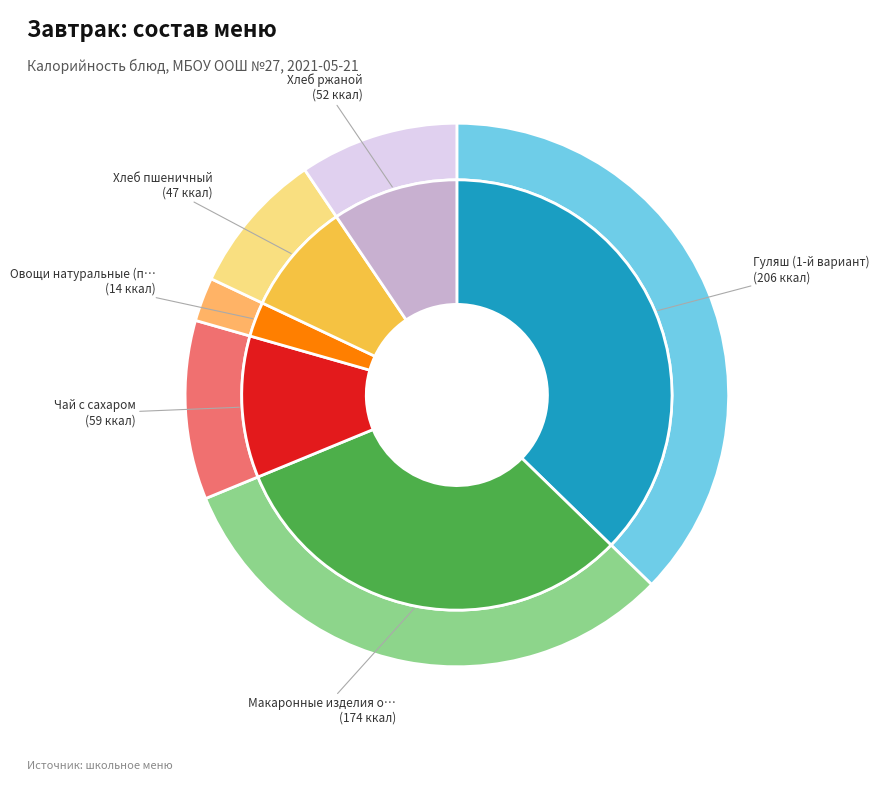

To the nearest percent, what portion does Хлеб ржаной represent?

9%